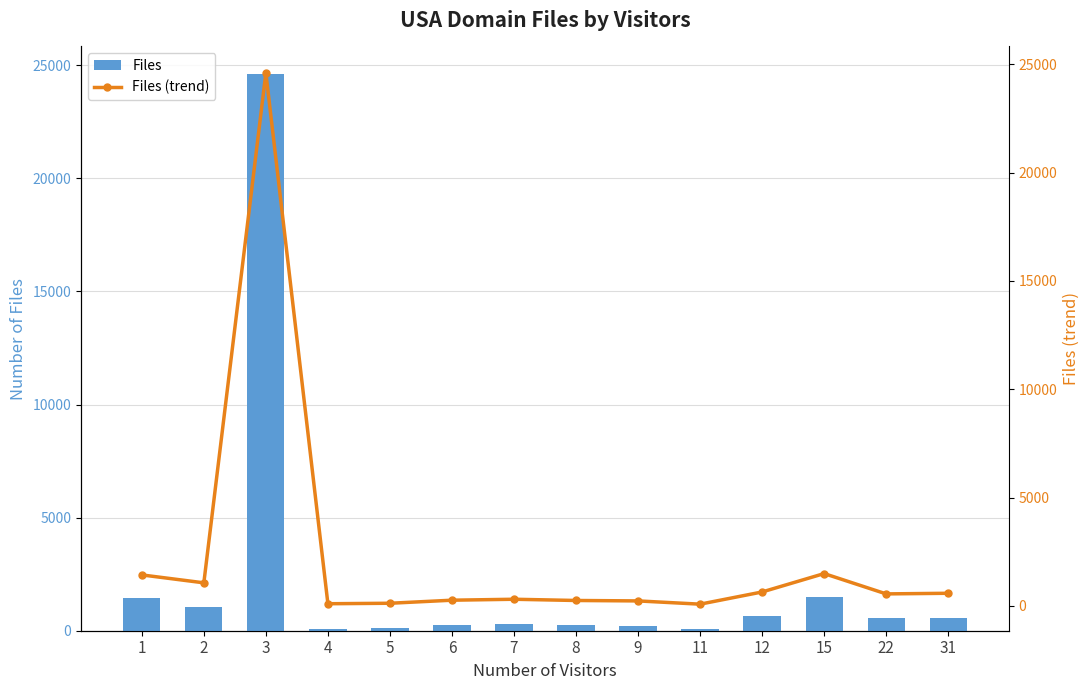

Between 1 and 3, which series saw the biggest shift?

Files